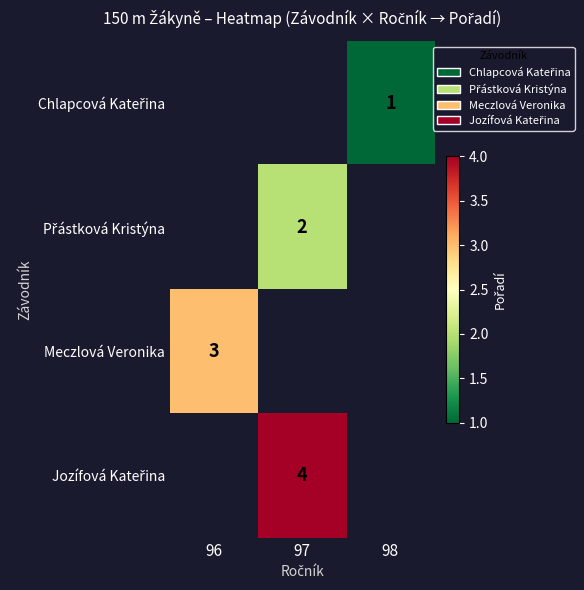

Is it true that Chlapcová Kateřina equals 1.0 at 98?

True